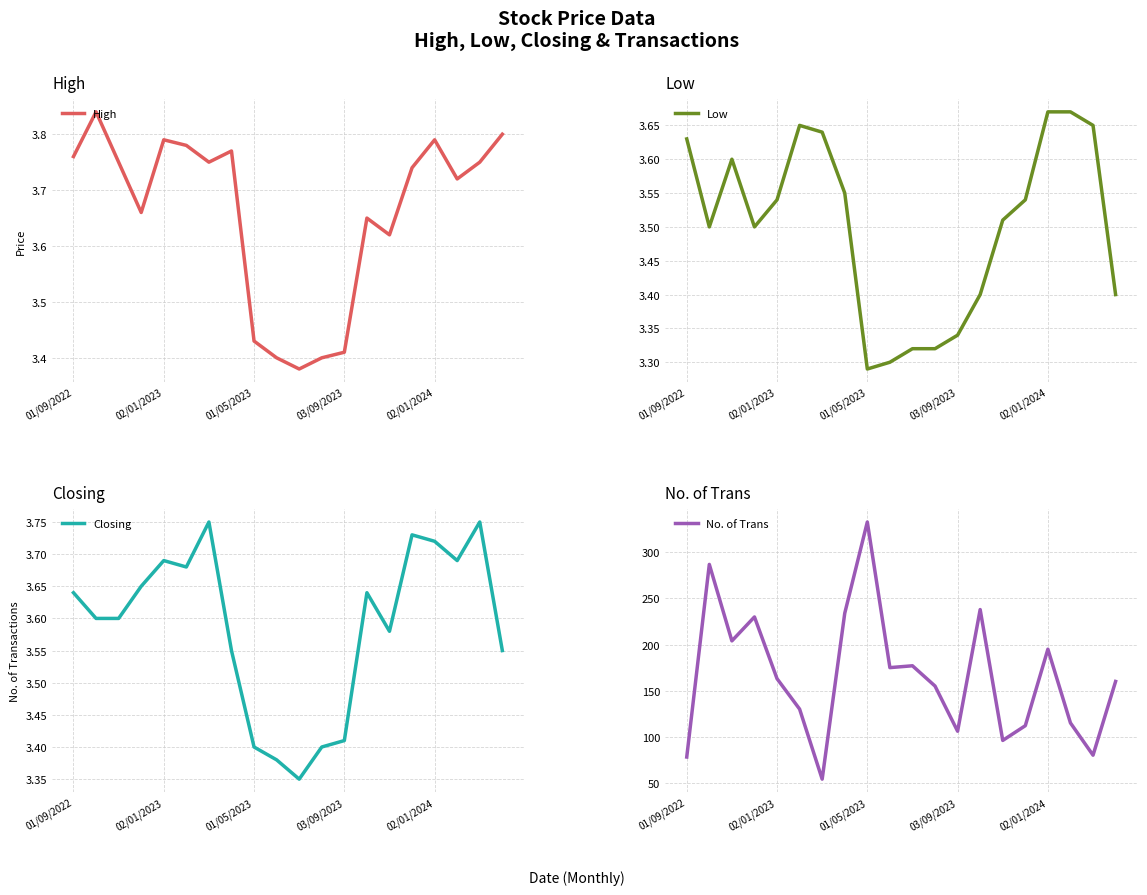

Does the chart display data point markers on the line(s)?

No